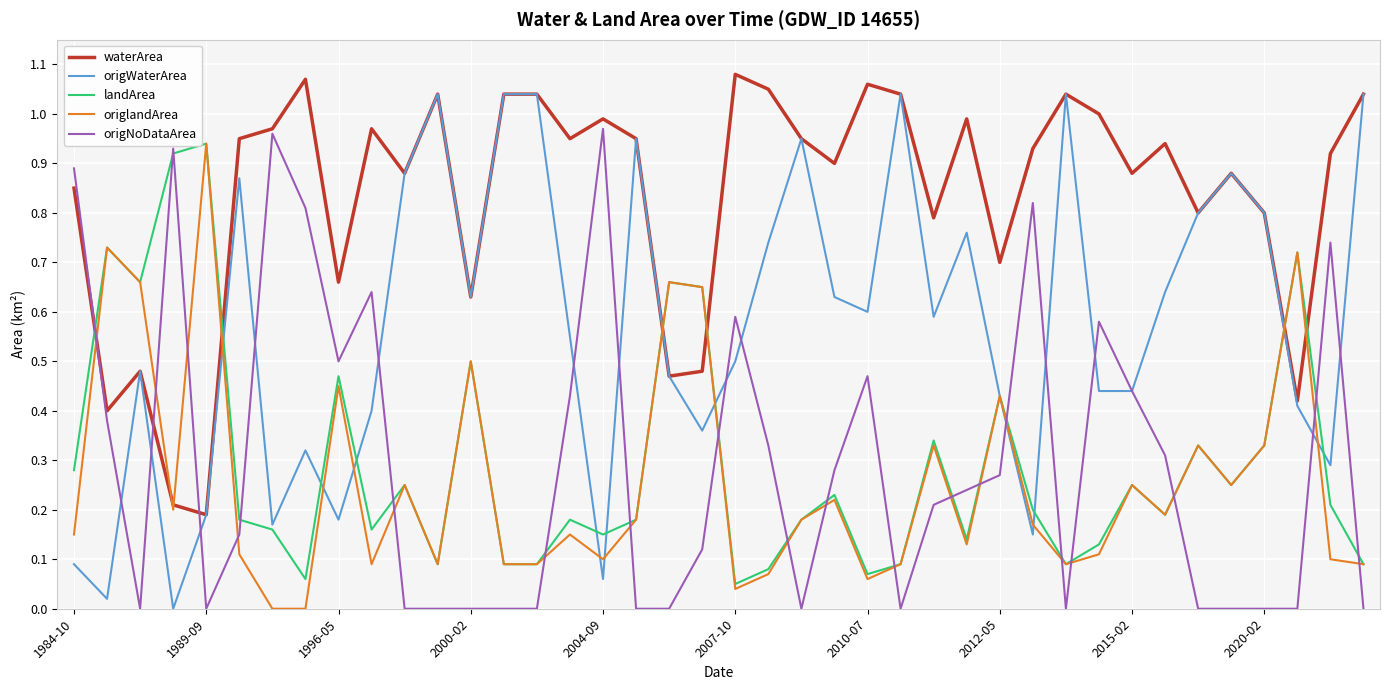

Which series has the largest total across all categories?

waterArea